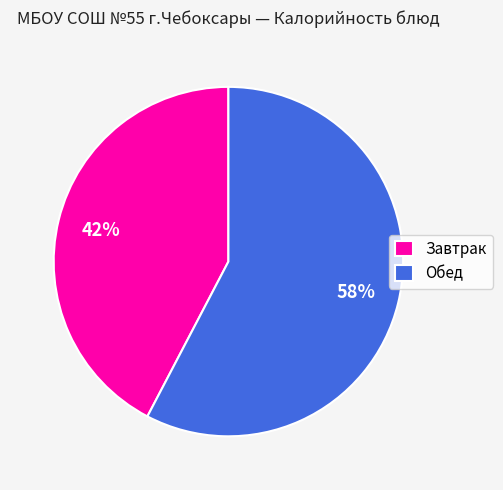

Is the sum of Завтрак and Обед greater than half?

Yes